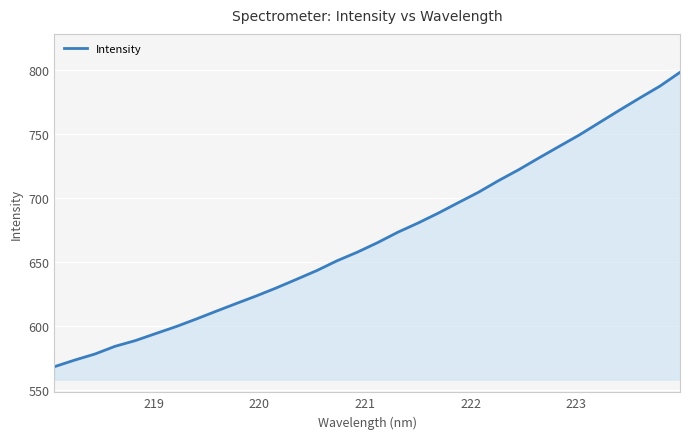

What is the difference between the maximum and minimum values?

229.8